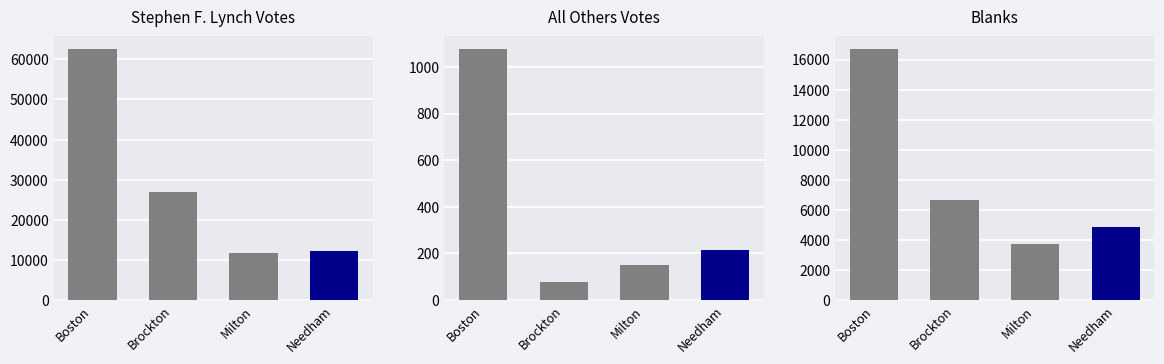

True or false: All Others has a value of 370 at Needham.

False